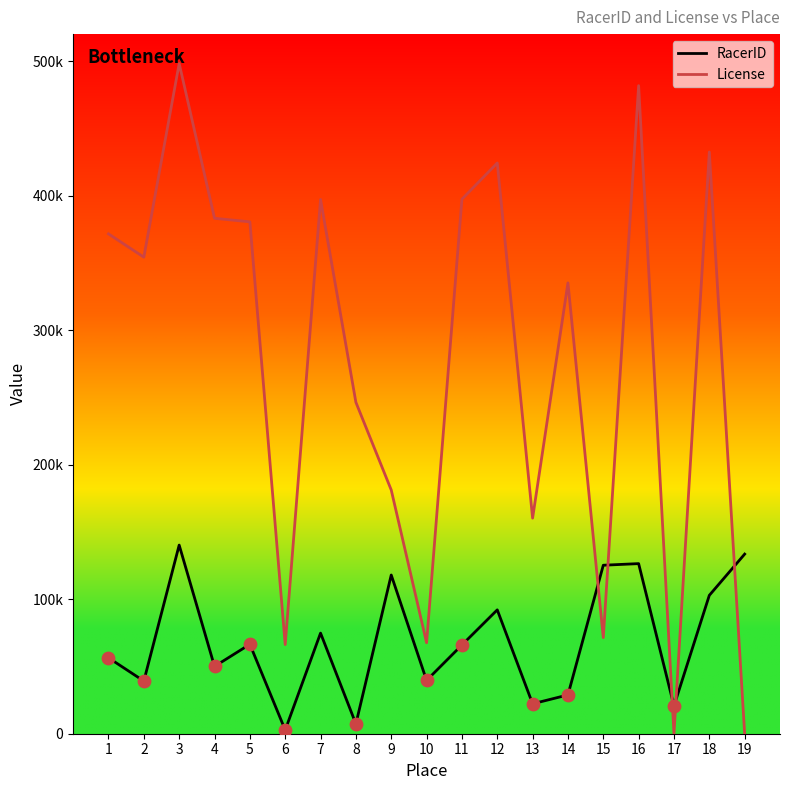

What are all the series names shown in the legend?

RacerID, License